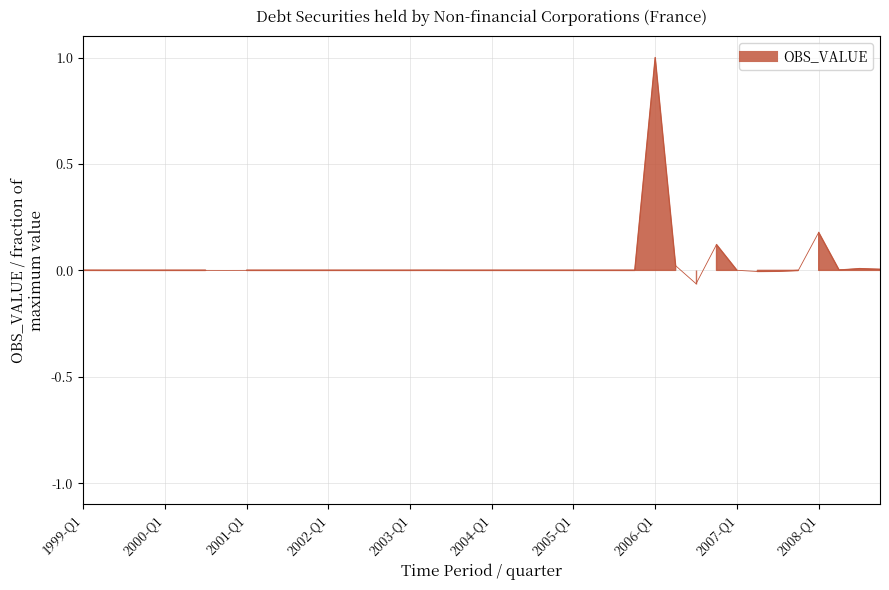

How many values exceed 0?

10